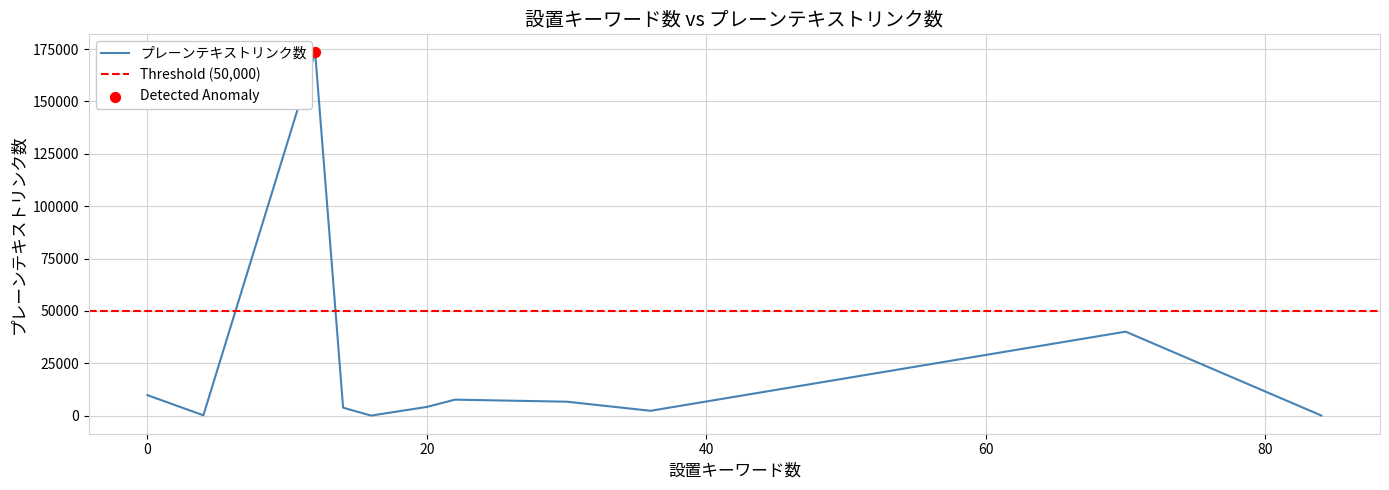

What is the highest value of the プレーンテキストリンク数 series?

173376